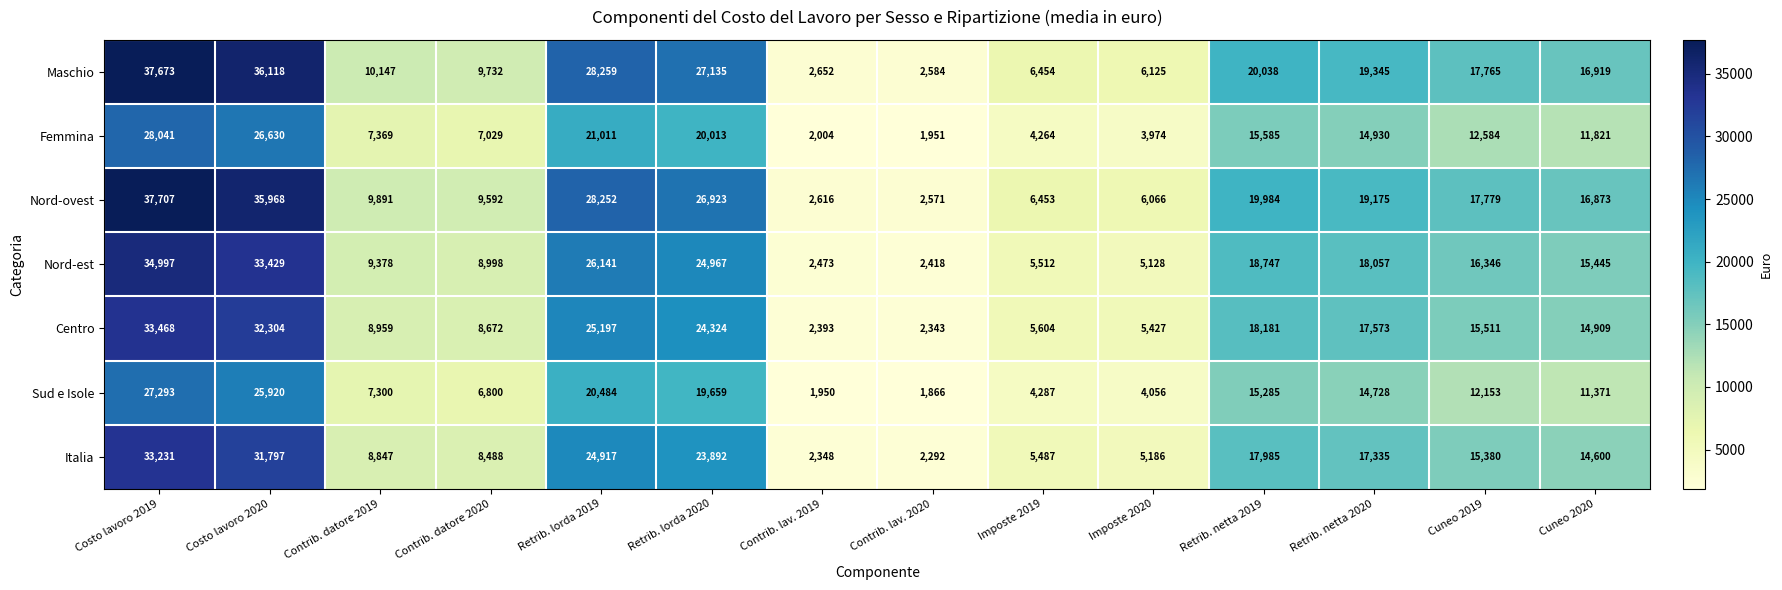

Which series has the largest range (max minus min)?

Nord-ovest